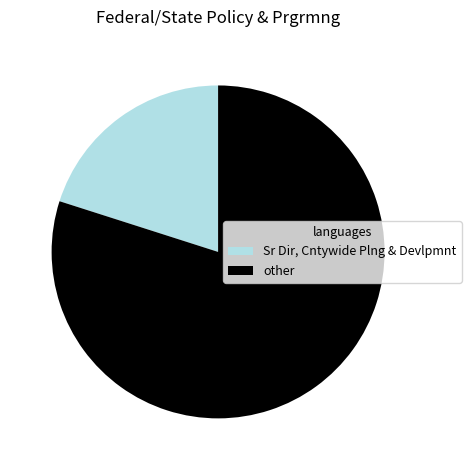

Does other represent more than half of the total?

Yes